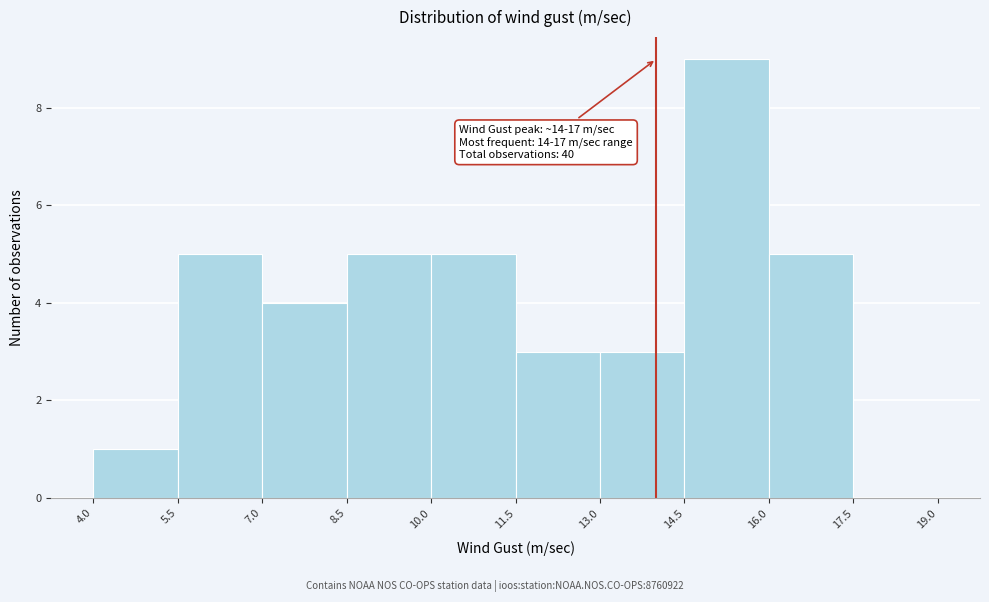

Which range on the x-axis has the tallest bar?

14.5 to 16.0